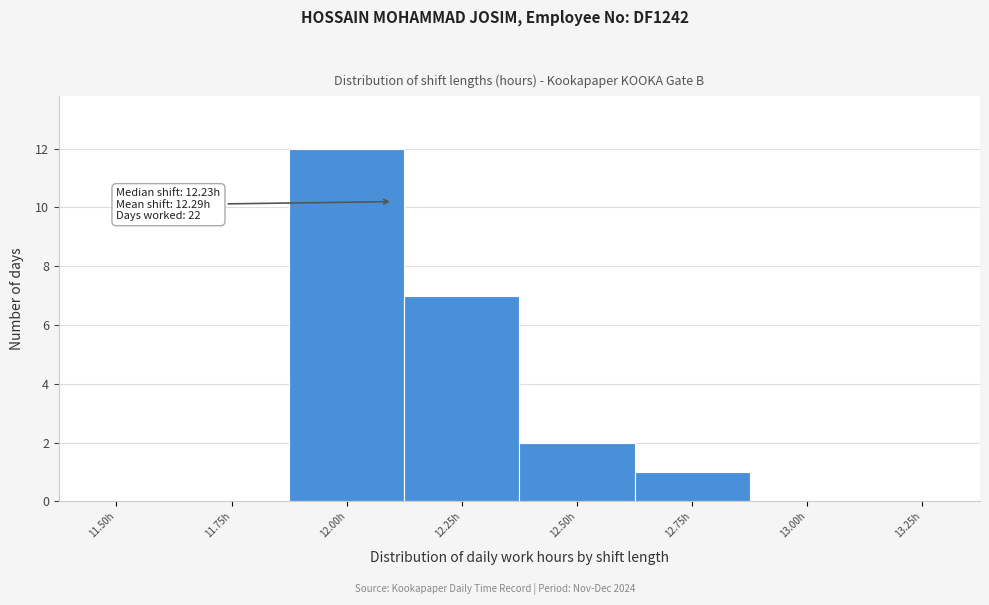

Reading right to left, what are all the values shown in this chart?

13.25h=0	13.00h=0	12.75h=1	12.50h=2	12.25h=7	12.00h=12	11.75h=0	11.50h=0